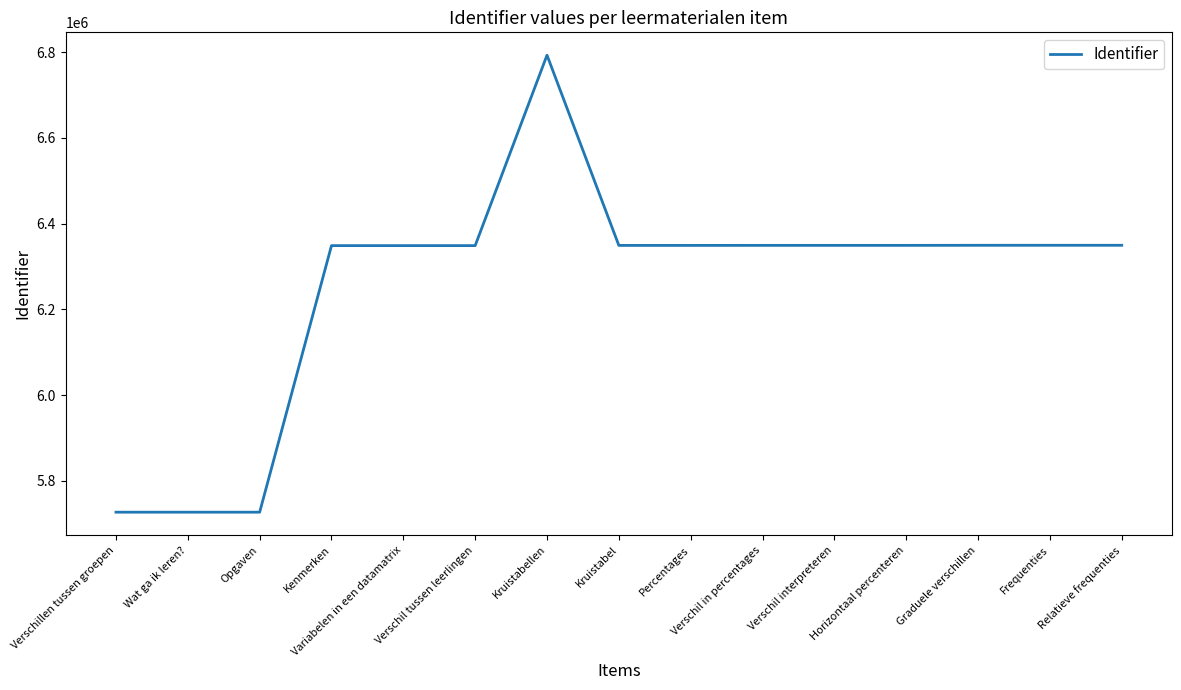

At which category does the chart reach its peak across all series?

Kruistabellen